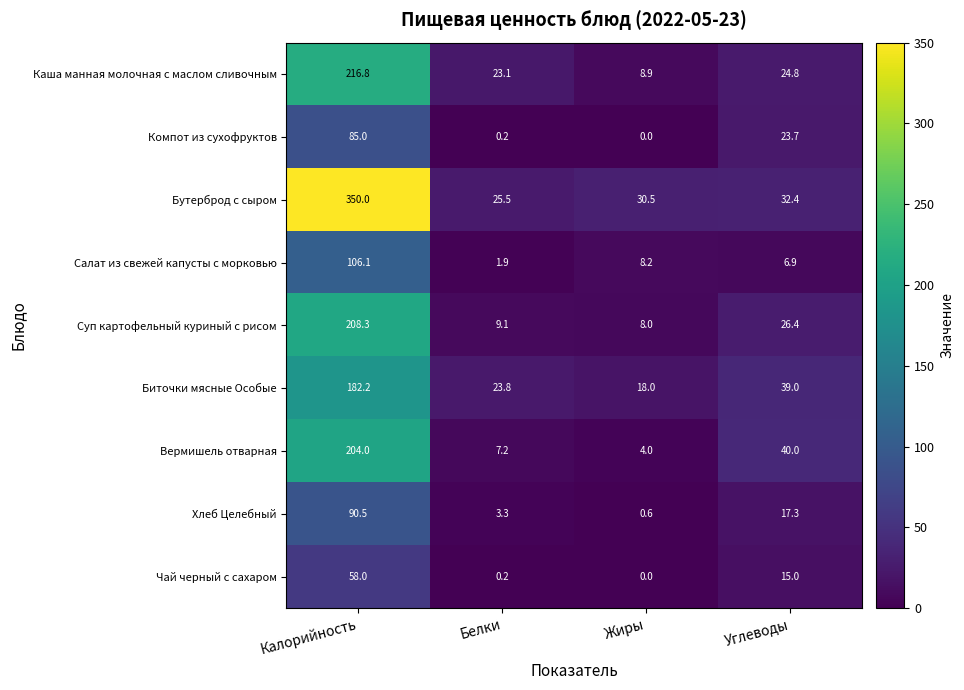

Rank the series at Калорийность from lowest to highest value.

Чай черный с сахаром, Компот из сухофруктов, Хлеб Целебный, Салат из свежей капусты с морковью, Биточки мясные Особые, Вермишель отварная, Суп картофельный куриный с рисом, Каша манная молочная с маслом сливочным, Бутерброд с сыром